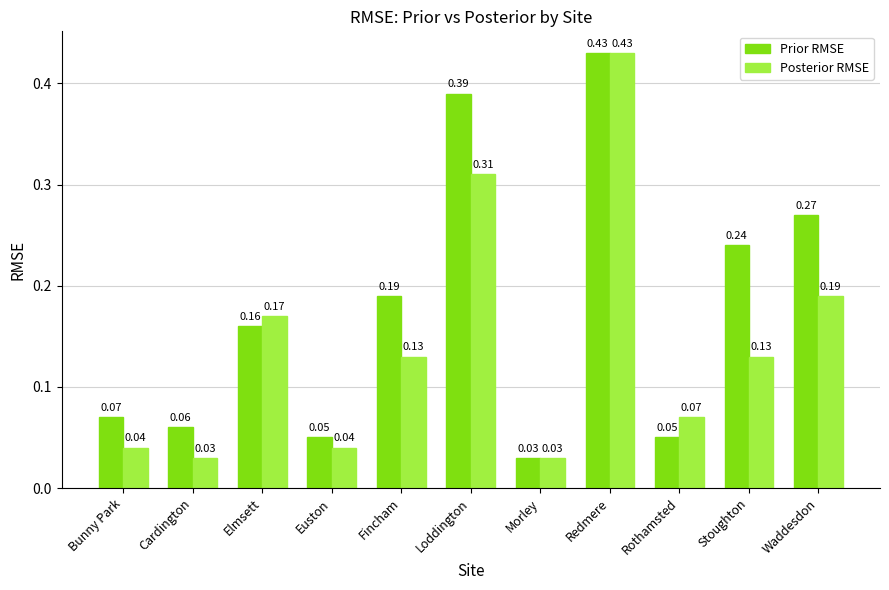

What is the sum of all Posterior RMSE values?

1.6